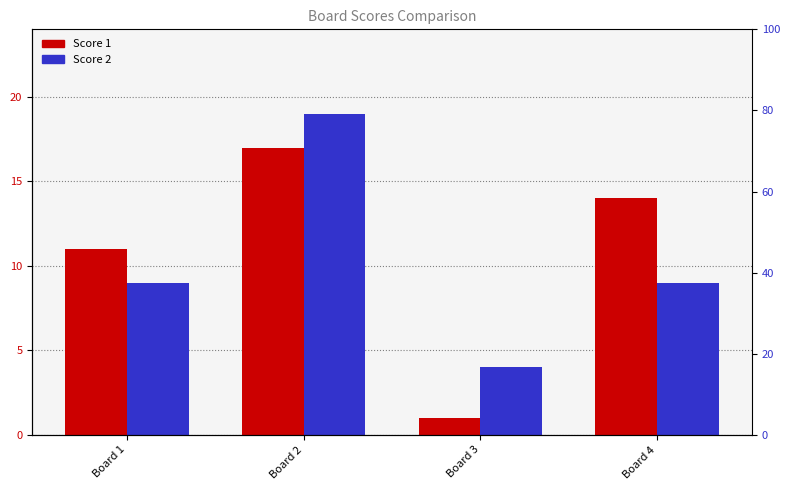

Are the bars grouped side by side (vs. stacked)?

Yes